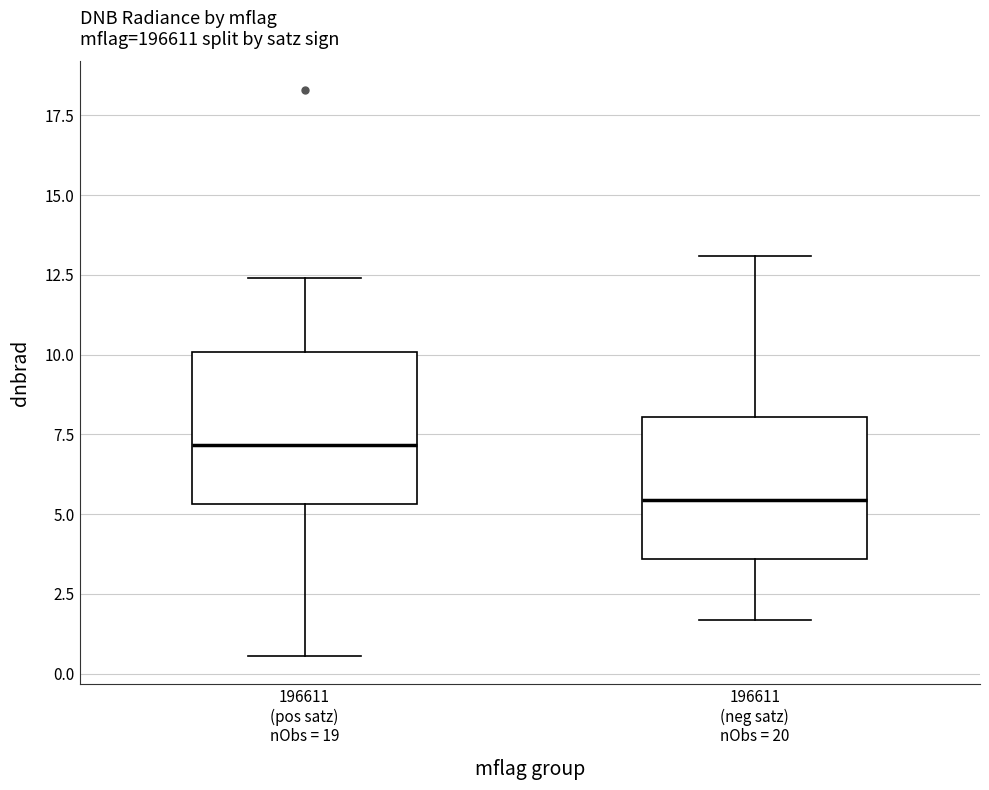

Which box has the lowest median line?

196611 (neg satz) nObs = 20